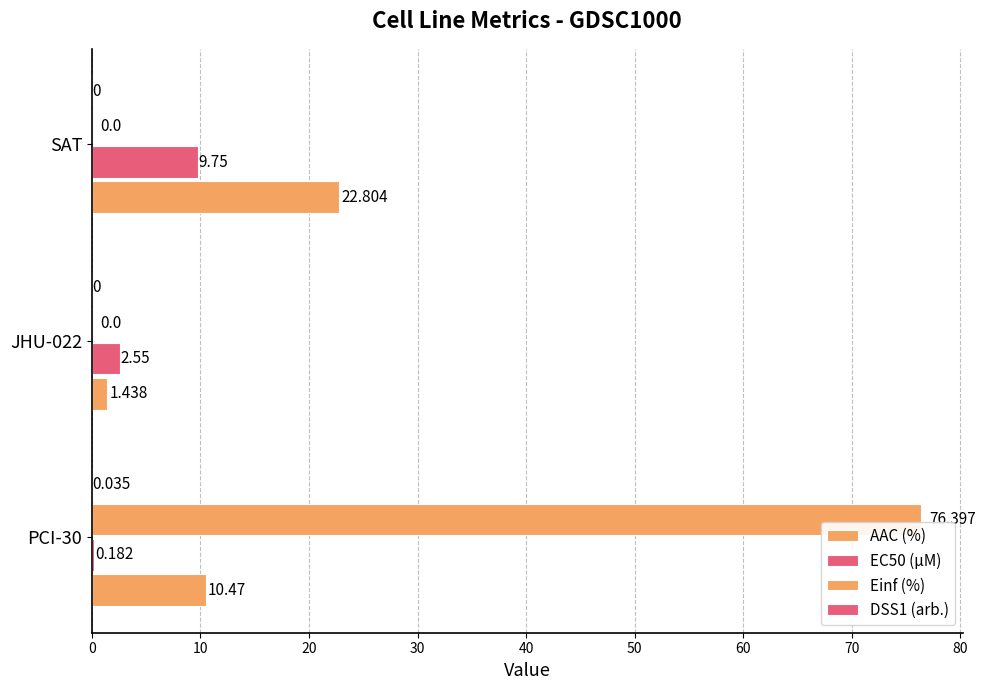

What is the sum of all AAC (%) values?

34.7